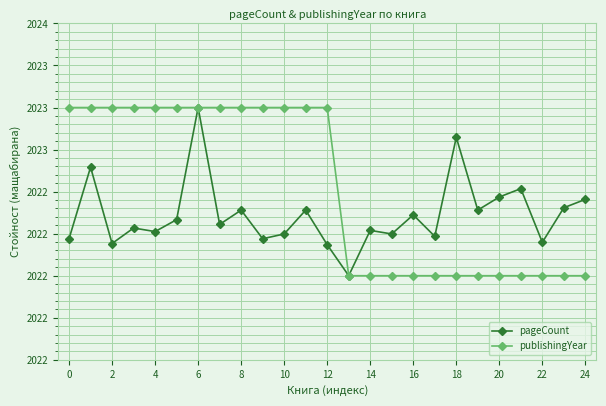

Is this an area chart (filled region under the line)?

No